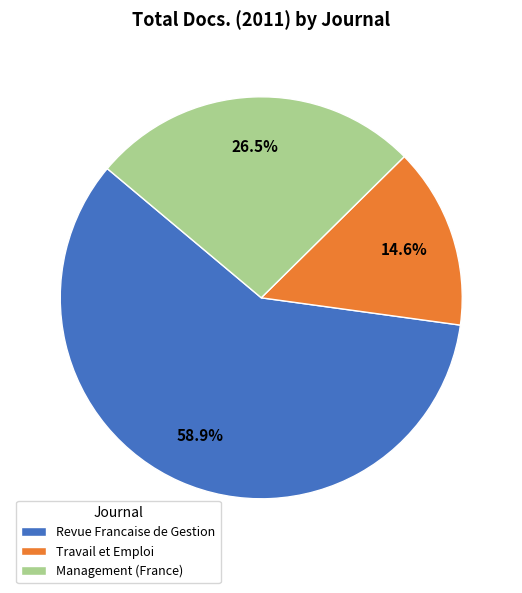

Which category accounts for the majority?

Revue Francaise de Gestion